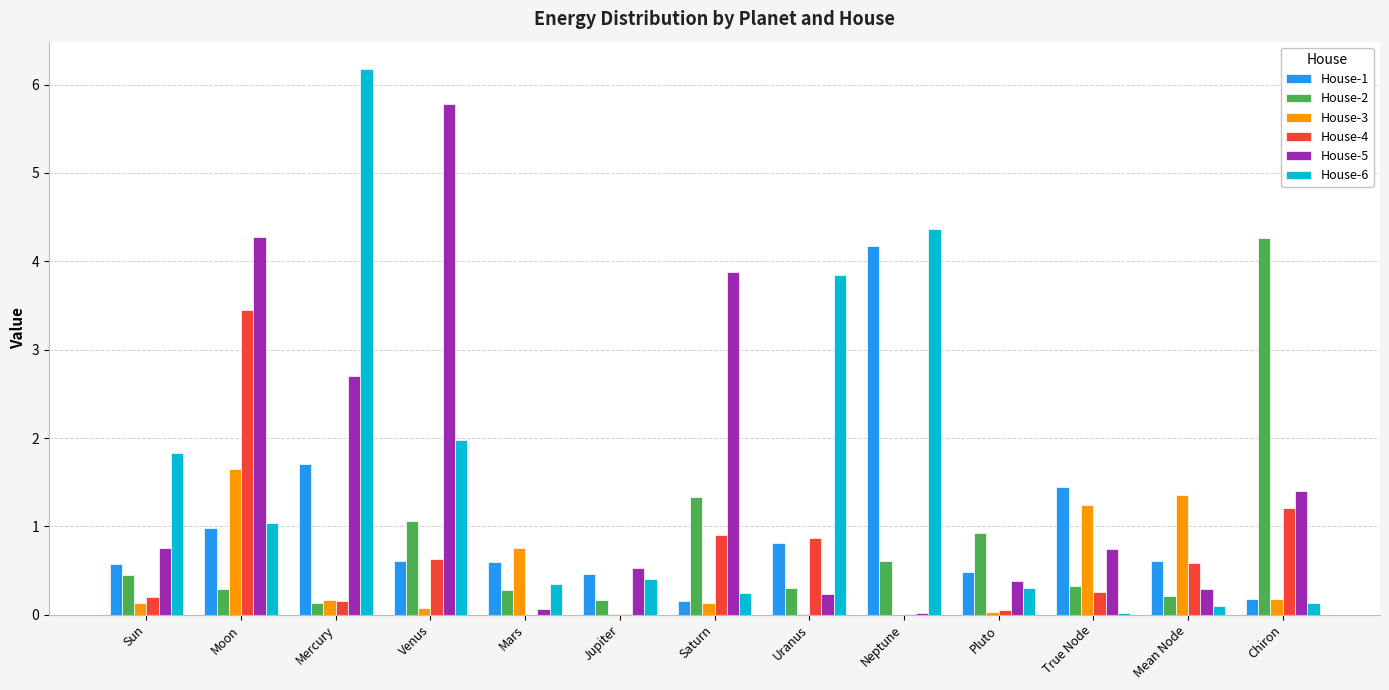

What are all the series names shown in the legend?

House-1, House-2, House-3, House-4, House-5, House-6